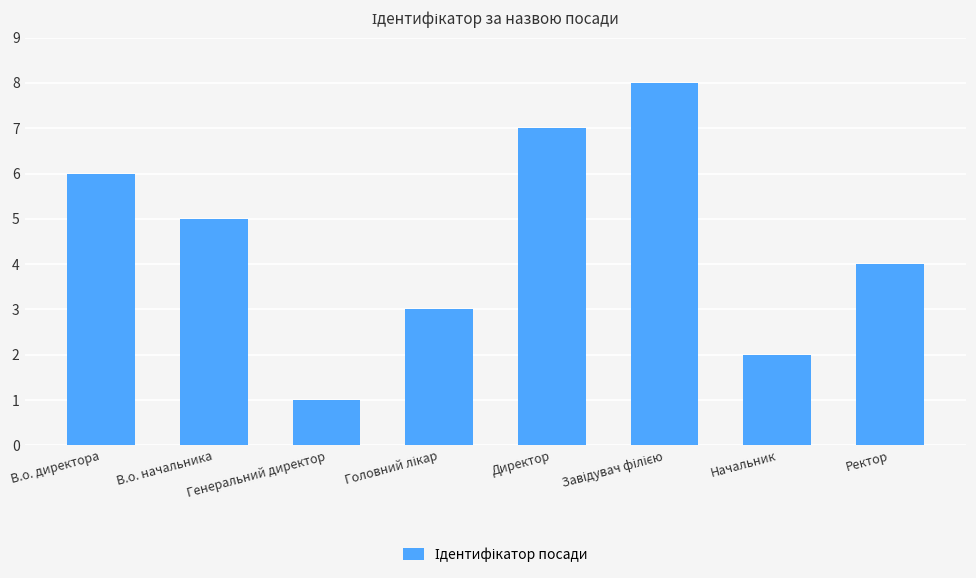

What is the sum of all values?

36